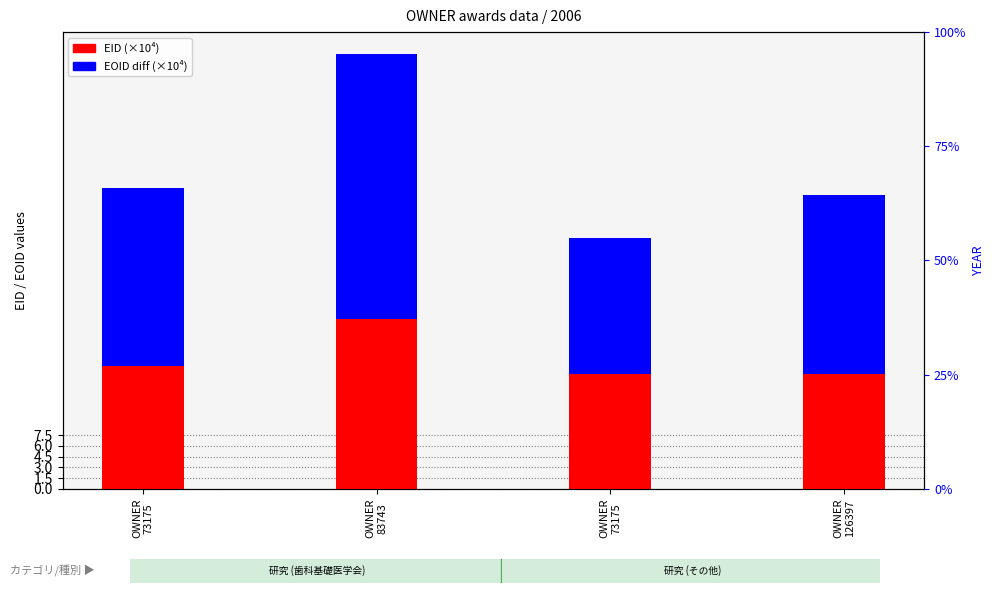

Rank the series at OWNER
126397 from lowest to highest value.

EID (×10⁴), EOID diff (×10⁴)